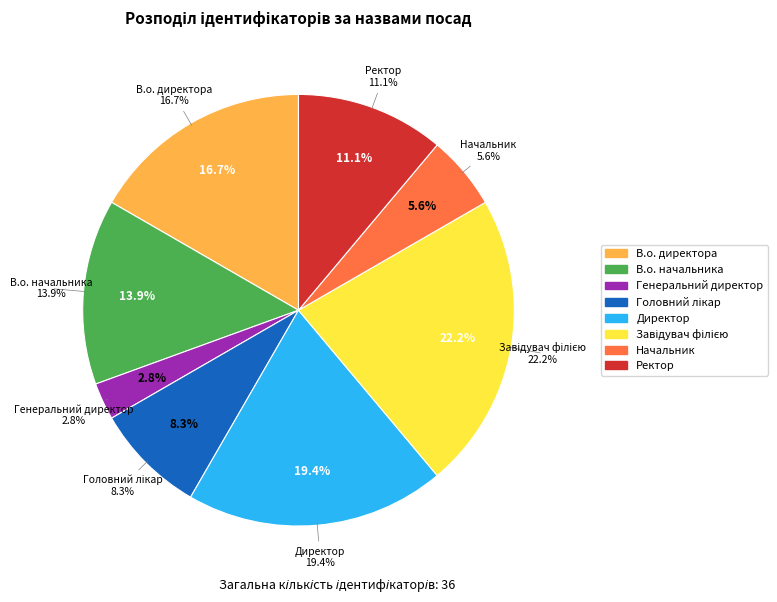

To the nearest percent, what is the difference between the largest and smallest slice percentages?

19%